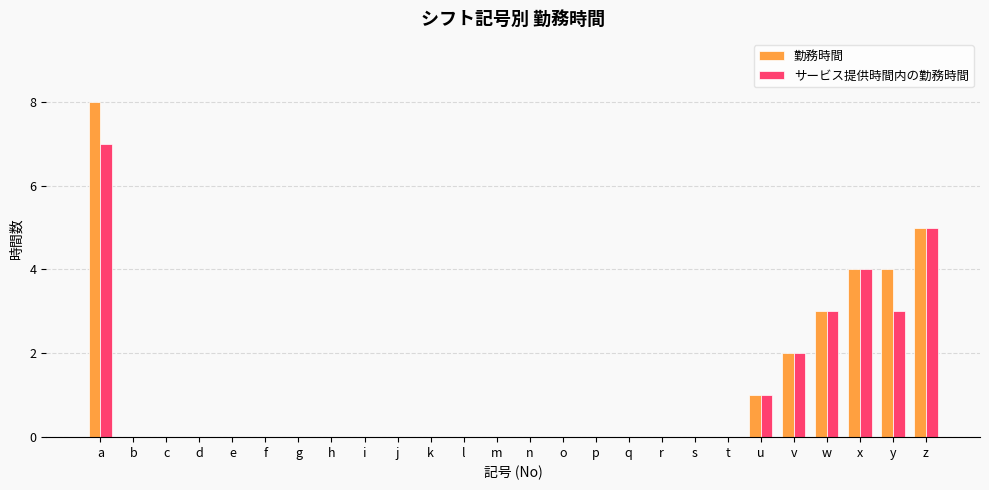

At which category is the sum across all series the highest?

a